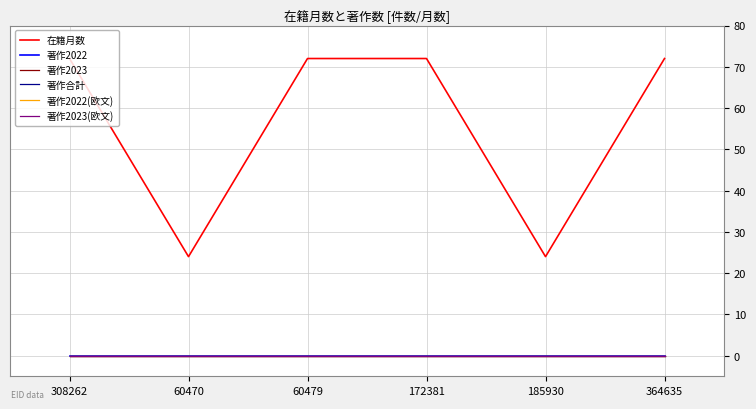

At which label does 著作合計 reach its minimum?

308262